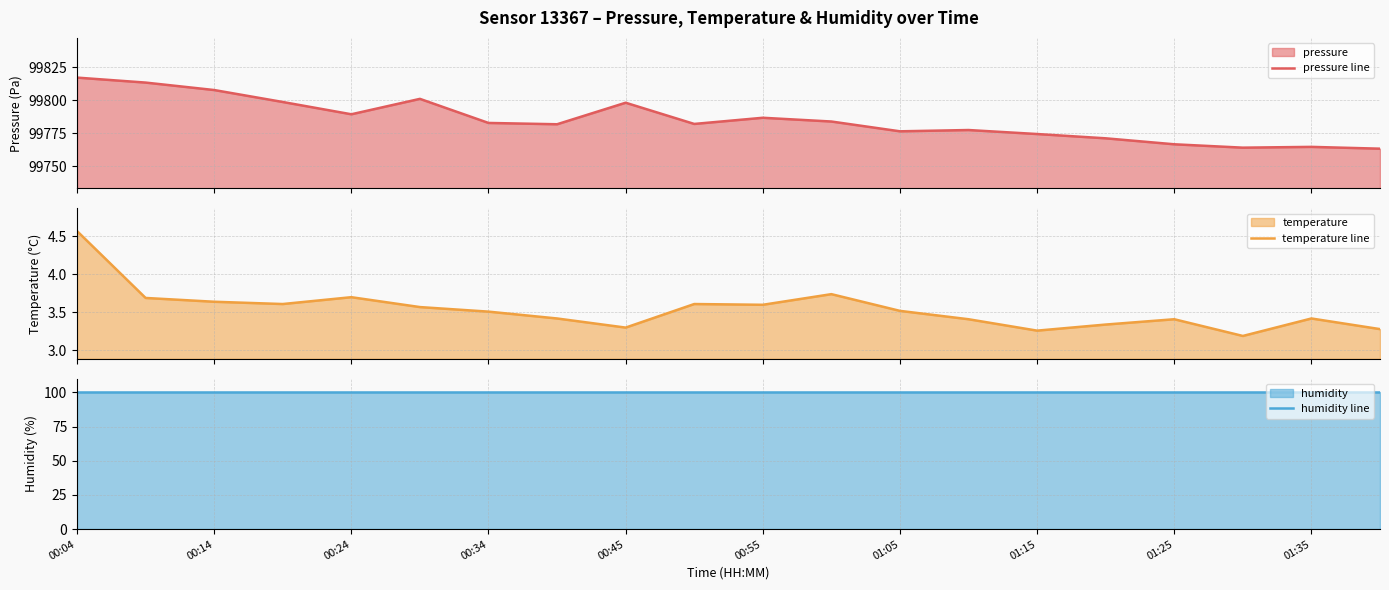

What are all the series names shown in the legend?

pressure line, temperature line, humidity line